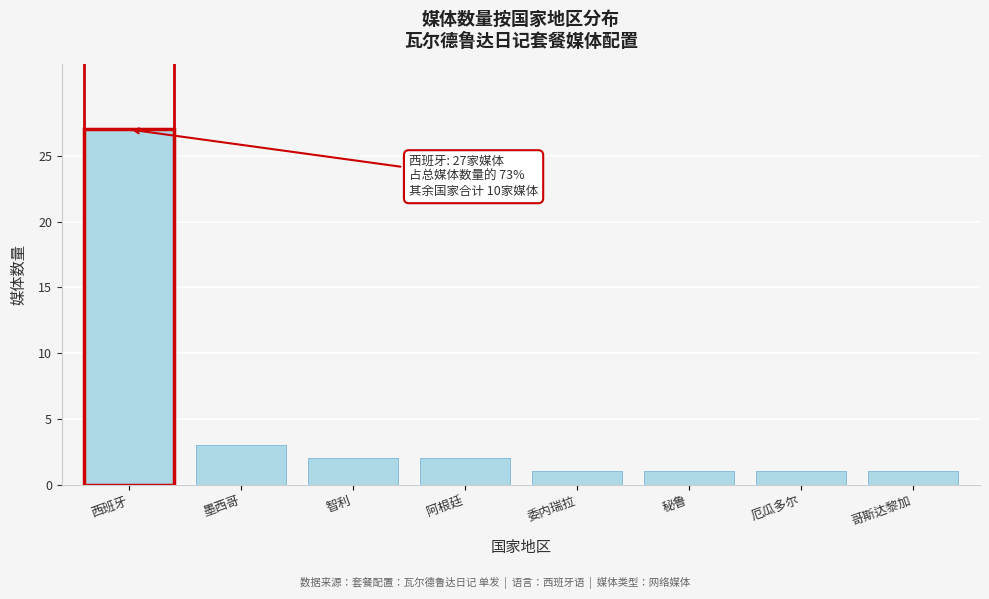

Reading left to right, transcribe all the data shown in this chart.

西班牙=27	墨西哥=3	智利=2	阿根廷=2	委内瑞拉=1	秘鲁=1	厄瓜多尔=1	哥斯达黎加=1